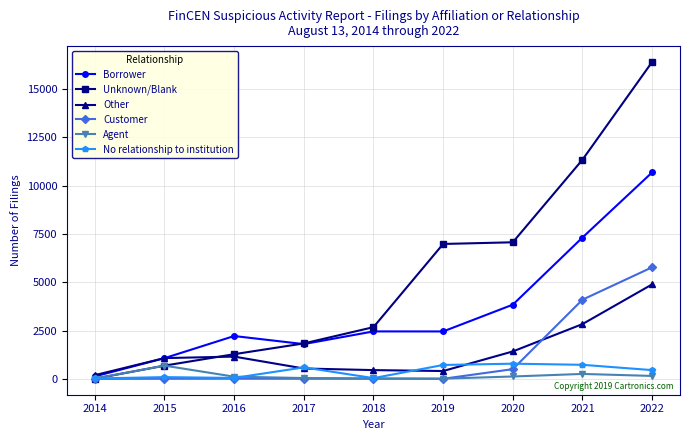

The Customer series shows 4097 at 2021. True or false?

True